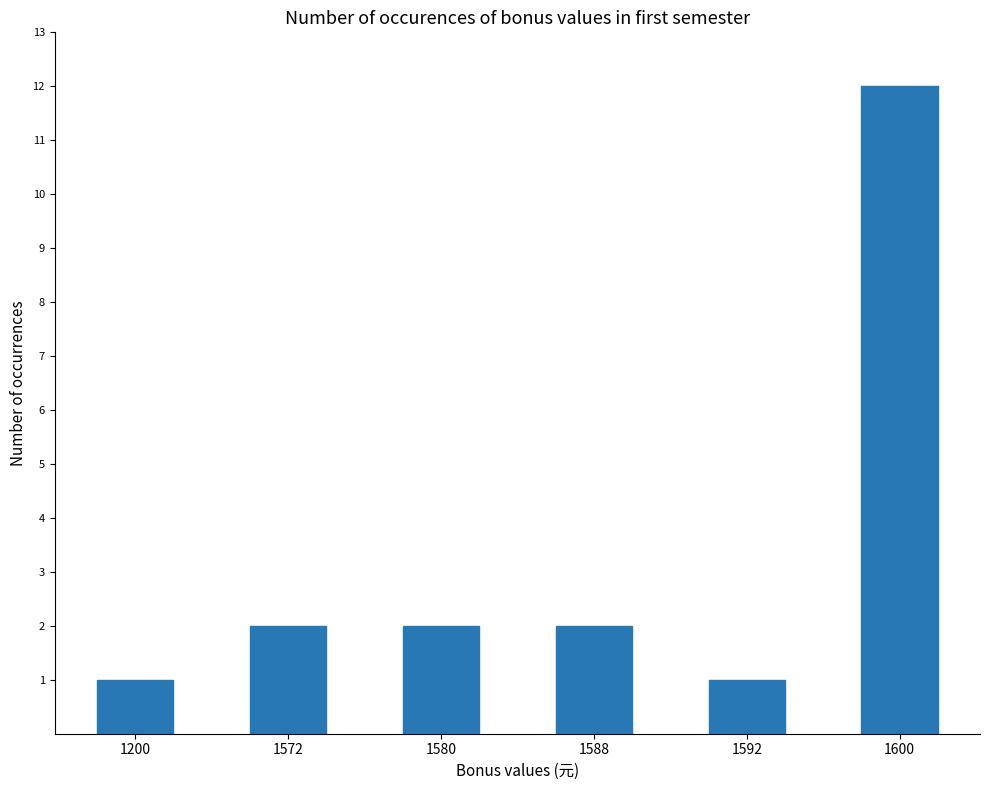

True or false: the data shows 12 at 1600.

True